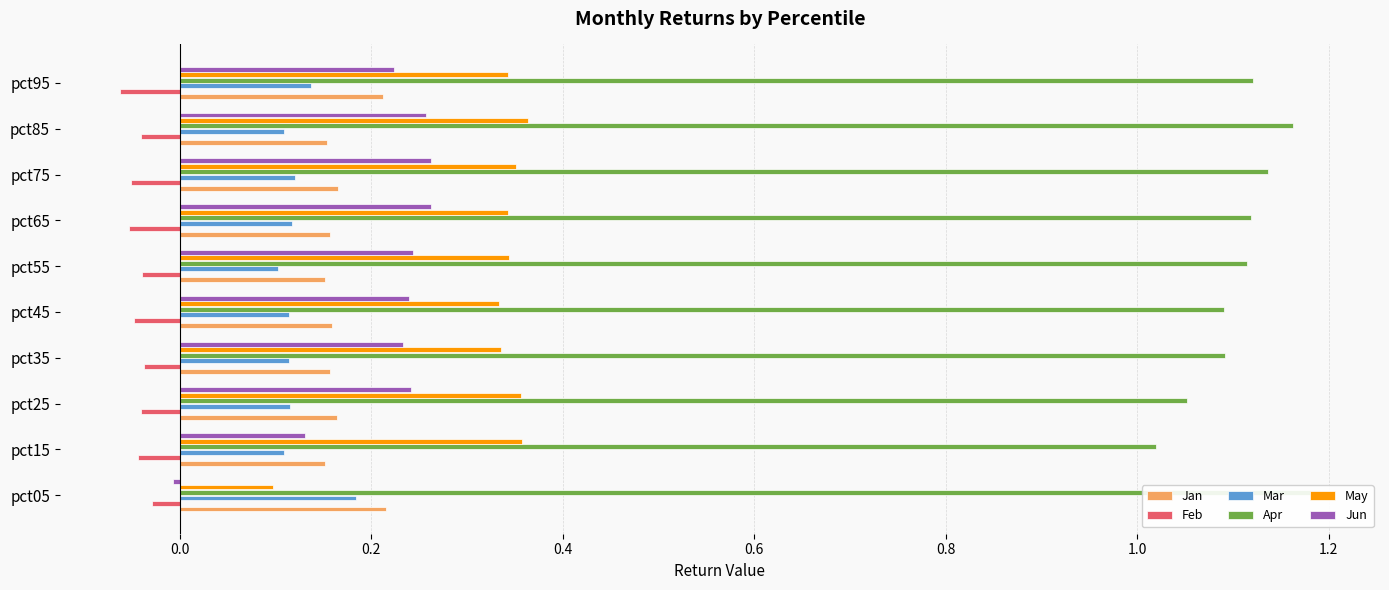

Reading right to left, list all the values displayed in this chart.

Jan: 0.2	0.2	0.2	0.2	0.2	0.2	0.2	0.2	0.2	0.2
Feb: -0.1	-0.0	-0.1	-0.1	-0.0	-0.0	-0.0	-0.0	-0.0	-0.0
Mar: 0.1	0.1	0.1	0.1	0.1	0.1	0.1	0.1	0.1	0.2
Apr: 1.1	1.2	1.1	1.1	1.1	1.1	1.1	1.1	1.0	1.2
May: 0.3	0.4	0.4	0.3	0.3	0.3	0.3	0.4	0.4	0.1
Jun: 0.2	0.3	0.3	0.3	0.2	0.2	0.2	0.2	0.1	-0.0